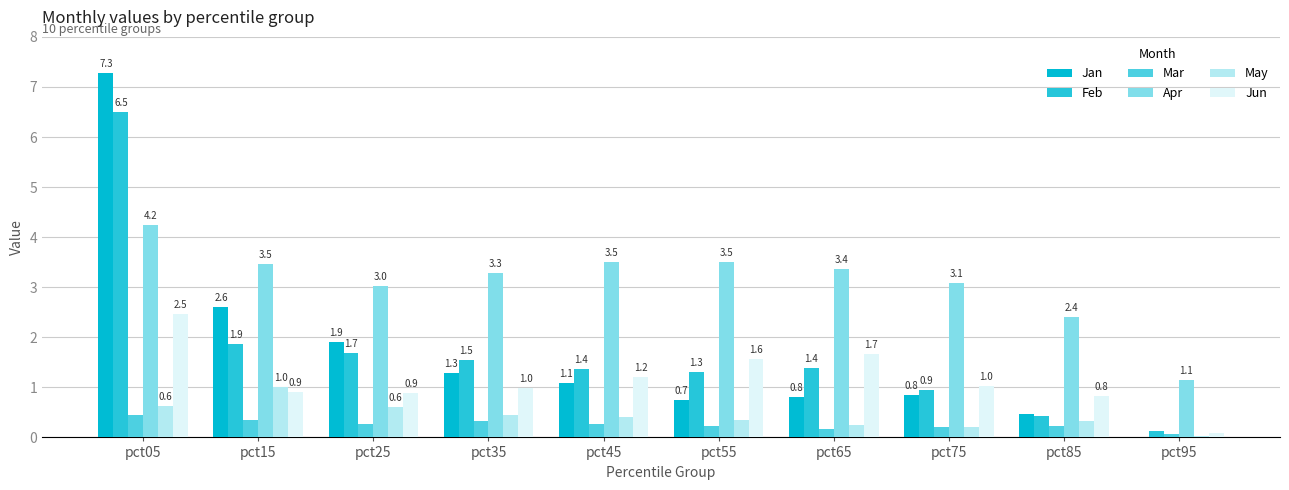

Does the chart contain stacked bars?

No